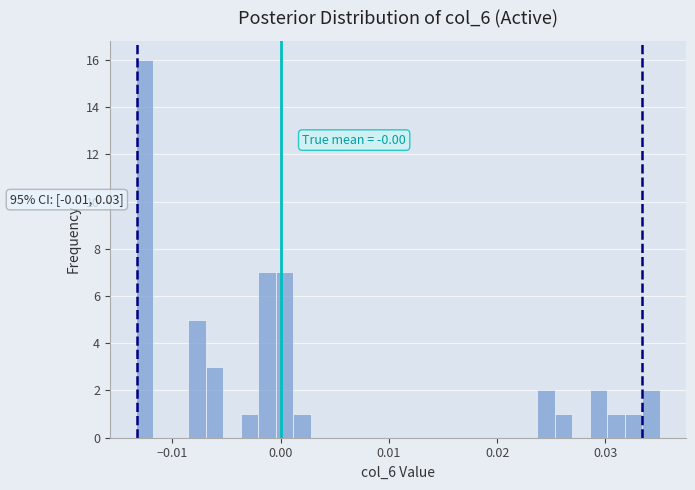

Around what value on the x-axis is the tallest bar? Give the approximate position of its centre, as read against the axis.

-0.013